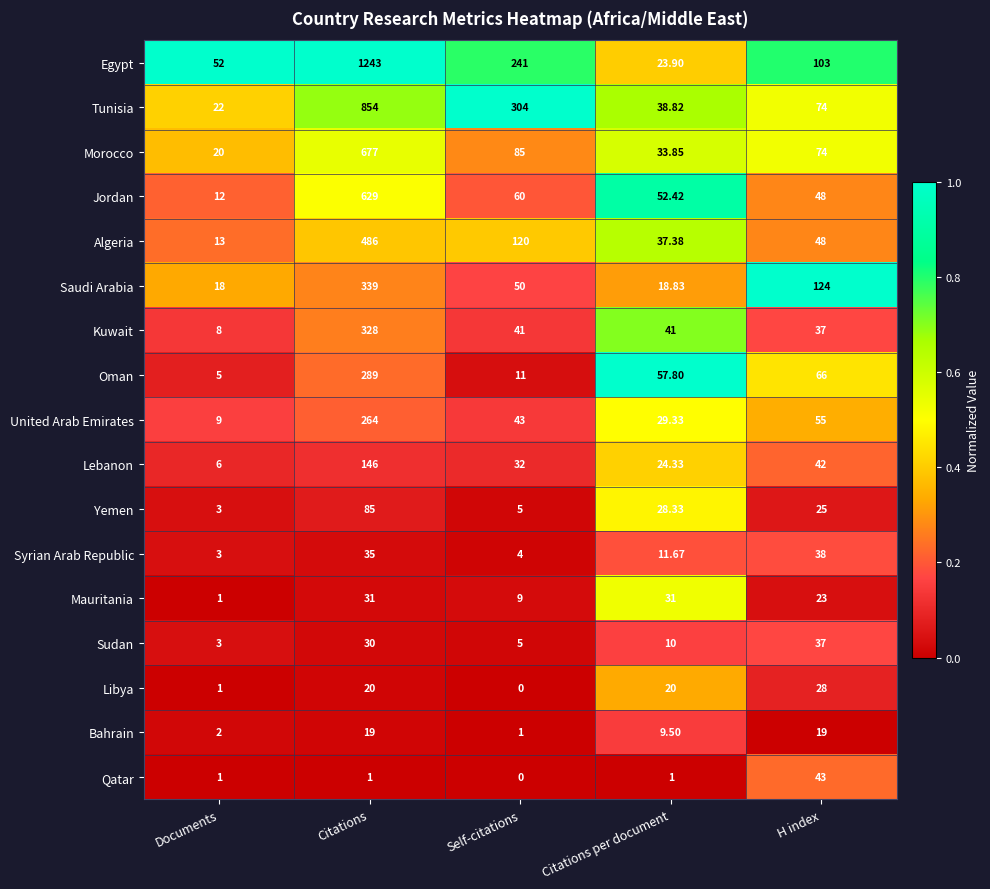

Which series has the largest total across all categories?

Egypt